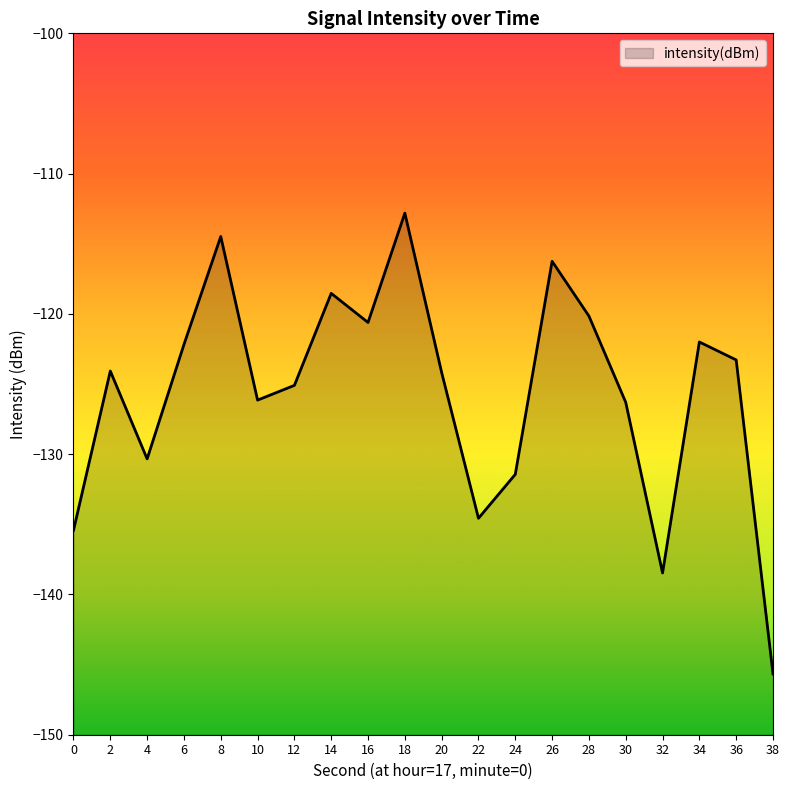

What is the difference between the values at 4 and 0?

5.1